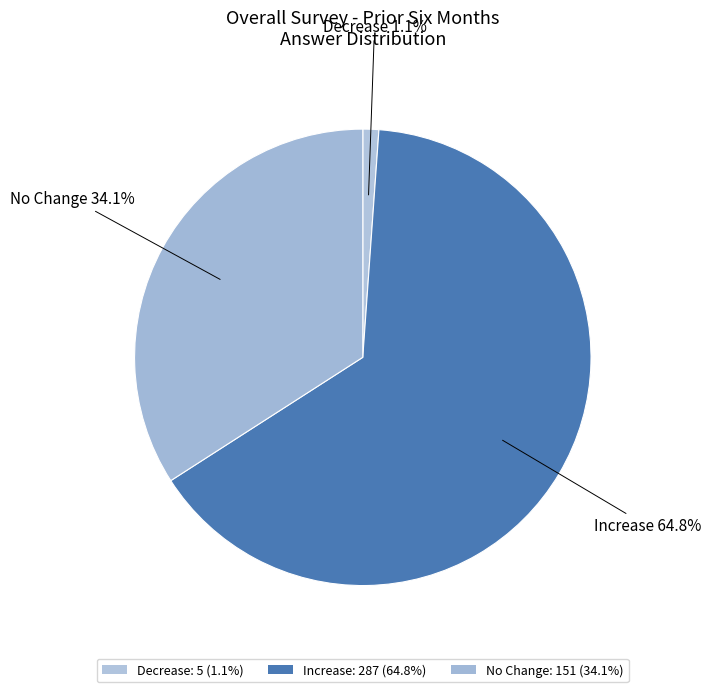

Count the number of slices in the pie.

3